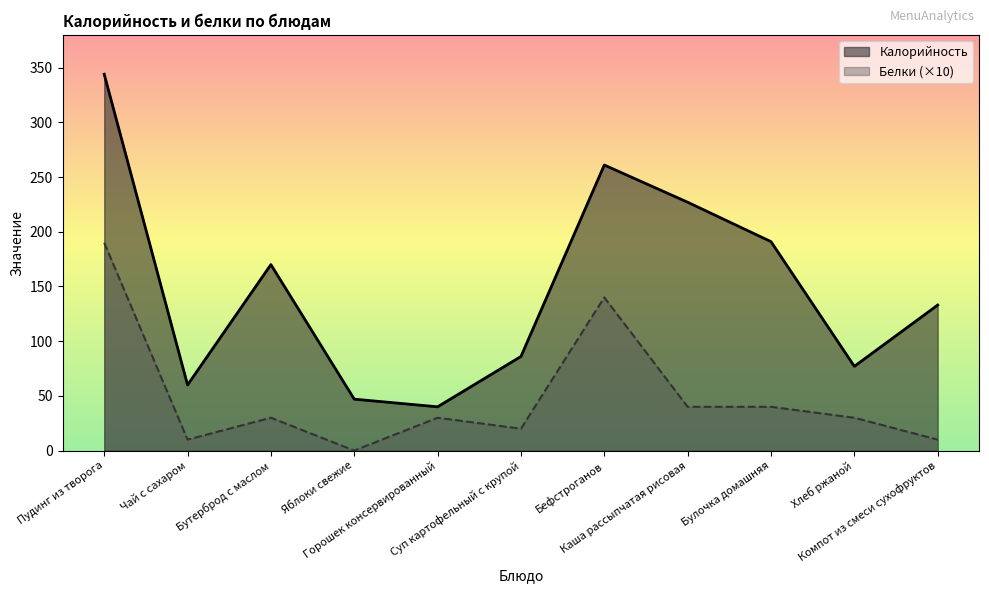

What is the approximate value of Белки at Горошек консервированный?

30